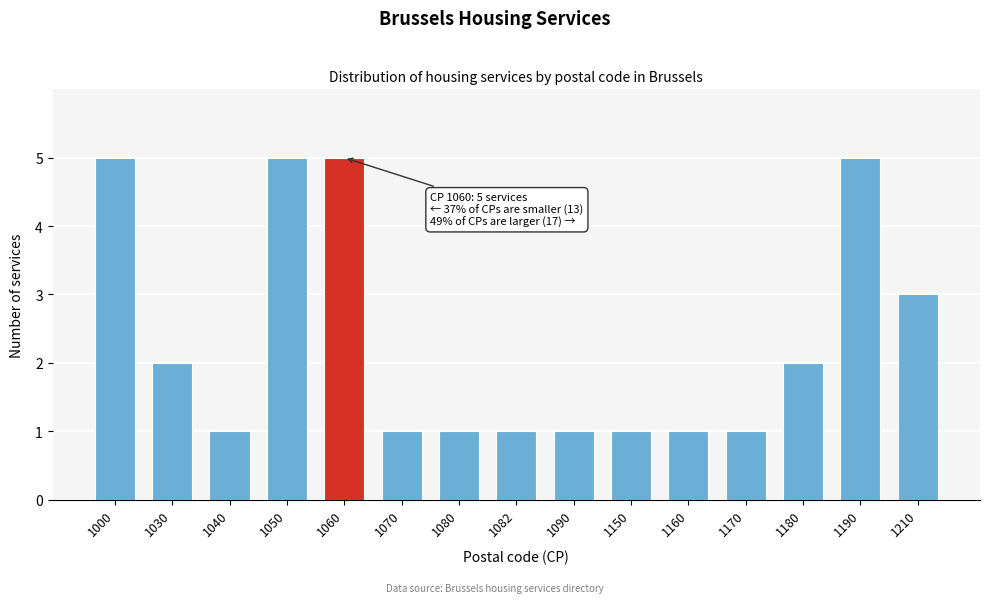

Reading left to right, list all the values displayed in this chart.

5	2	1	5	5	1	1	1	1	1	1	1	2	5	3